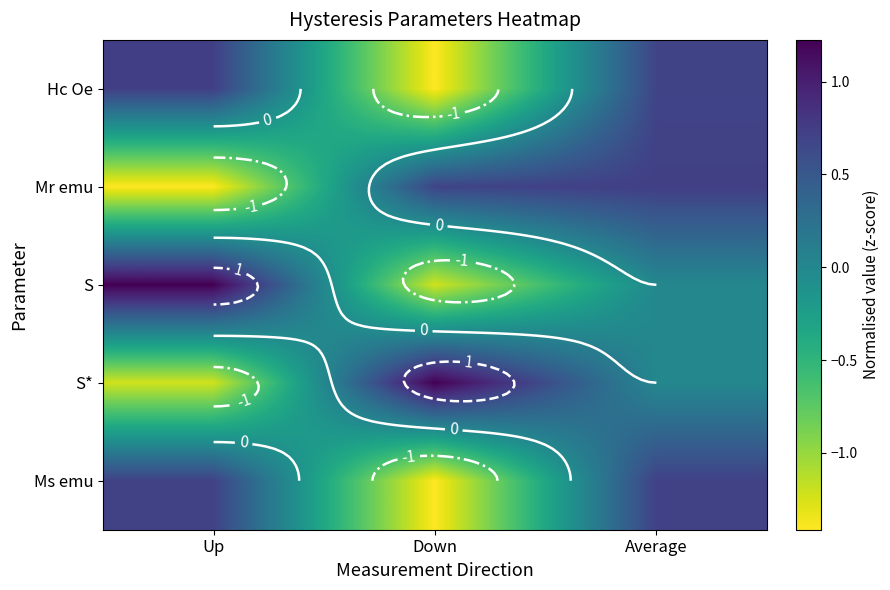

At which label does Hc Oe first exceed 0?

Up